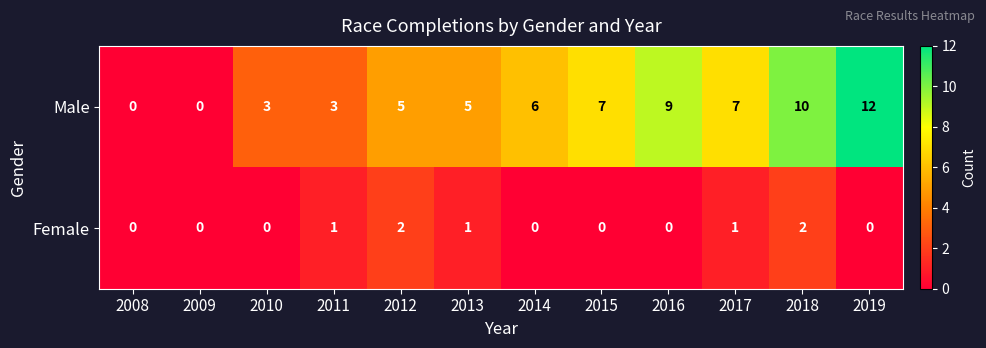

Which series changed the most between 2013 and 2015?

Male